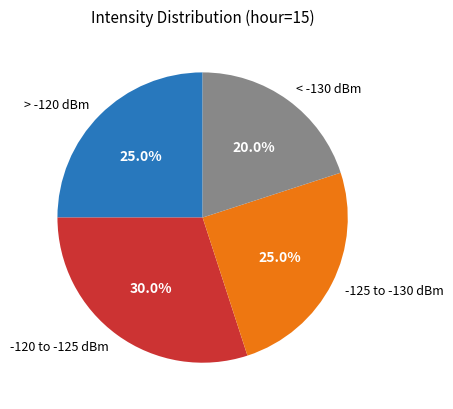

Is there any slice that represents more than half of the pie?

No